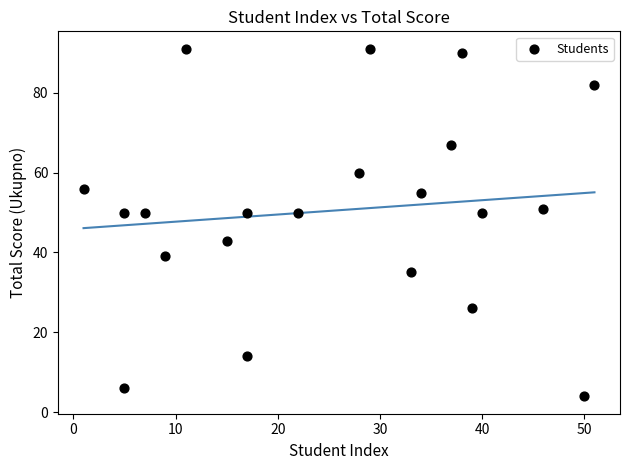

What is the range of X values (max minus min)?

50